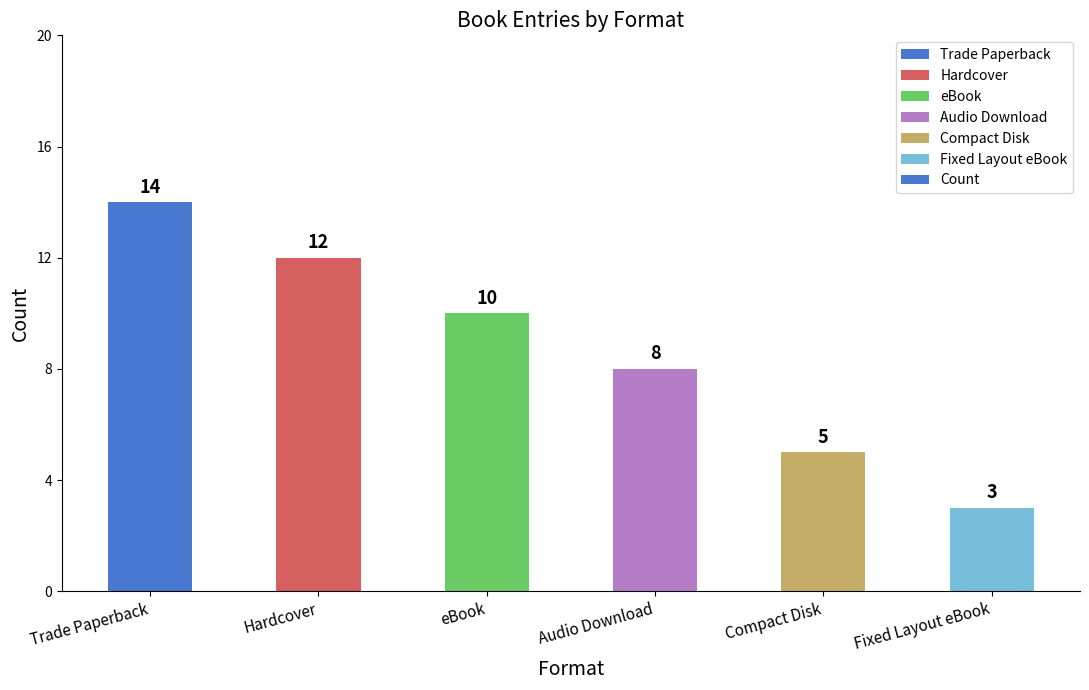

Rank the categories by value from lowest to highest.

Fixed Layout eBook, Compact Disk, Audio Download, eBook, Hardcover, Trade Paperback